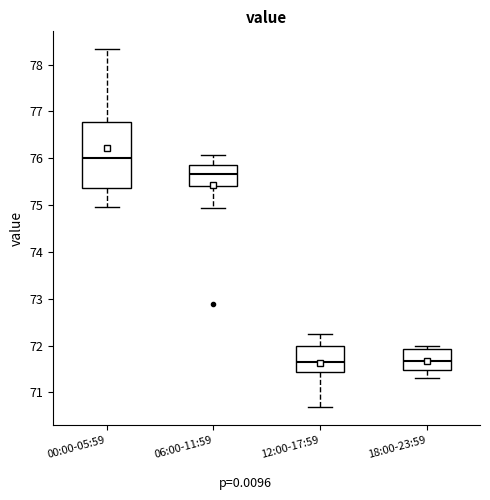

Comparing the boxes themselves (not the whiskers), which one is the tallest?

00:00-05:59